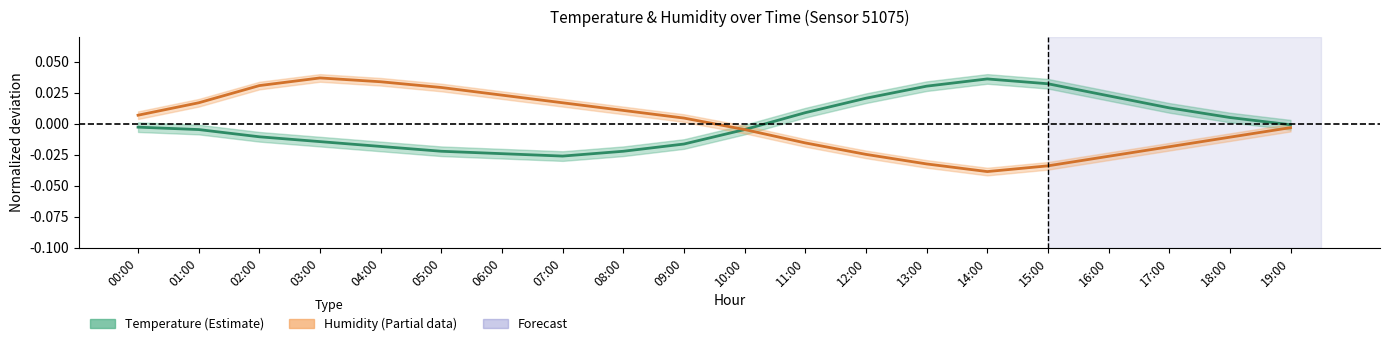

How many values in Temperature are below zero?

12